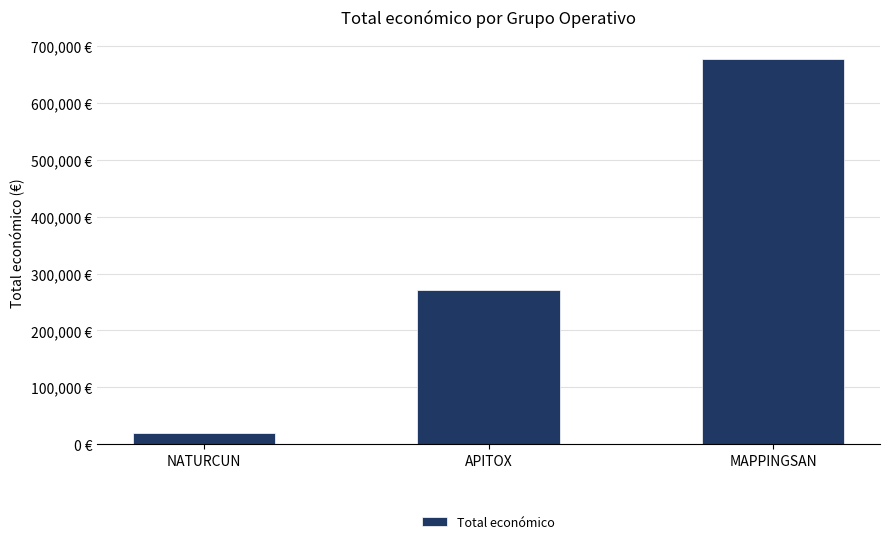

Rank the categories by value from highest to lowest.

MAPPINGSAN, APITOX, NATURCUN